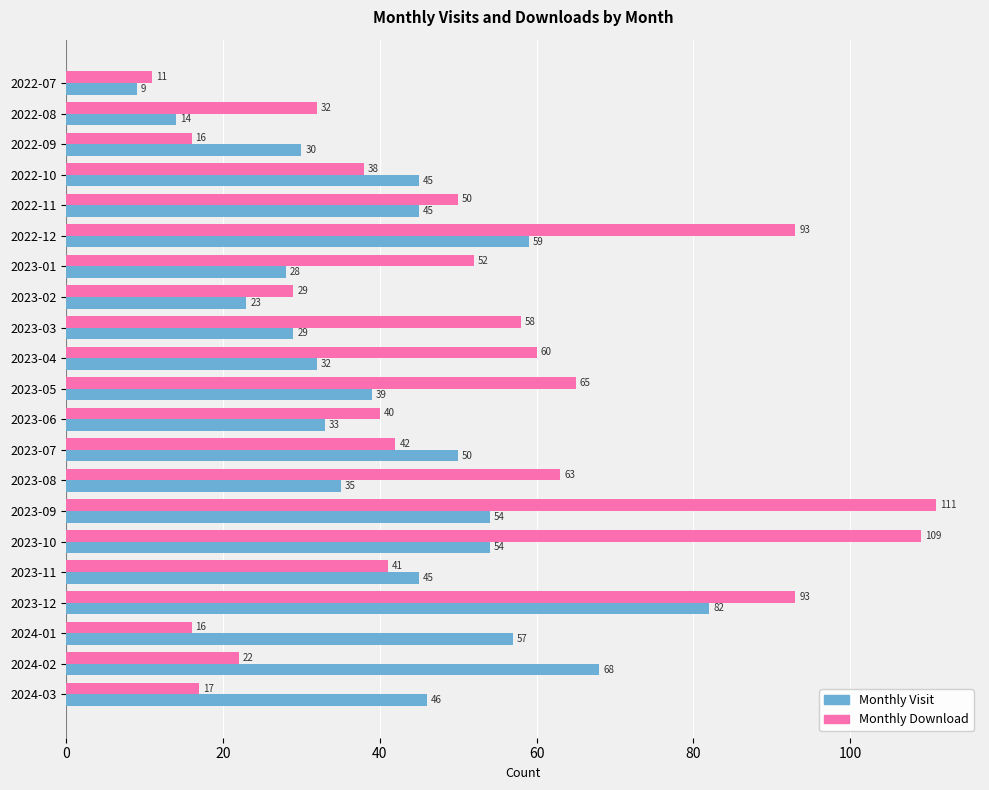

What is the total value across all series at 2022-09?

46